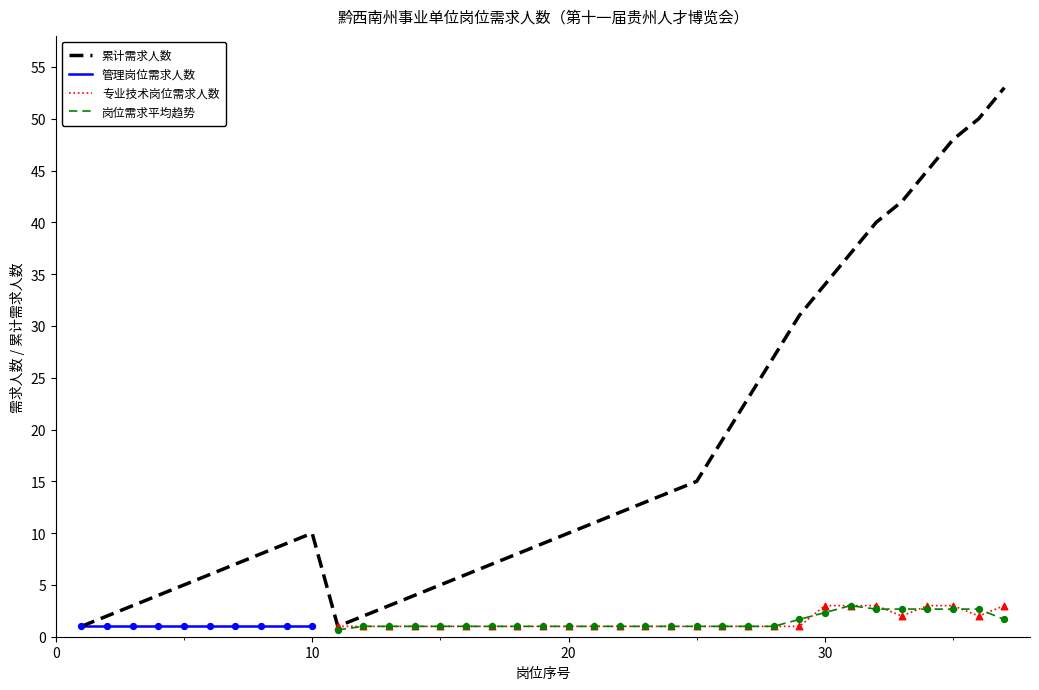

What is the maximum value for 岗位需求平均趋势?

3.0